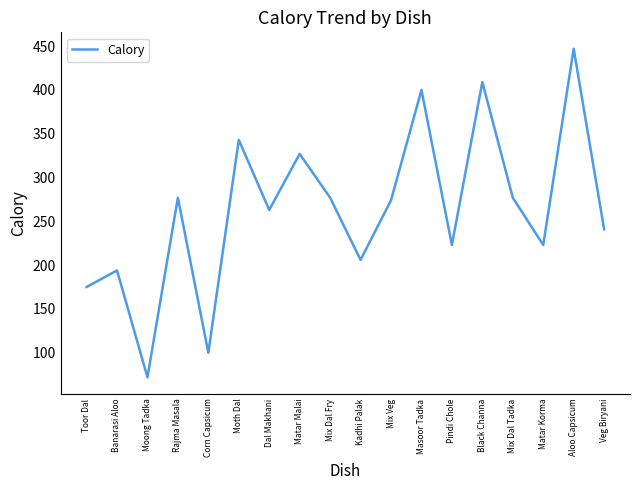

The value at Kadhi Palak is 126. True or false?

False